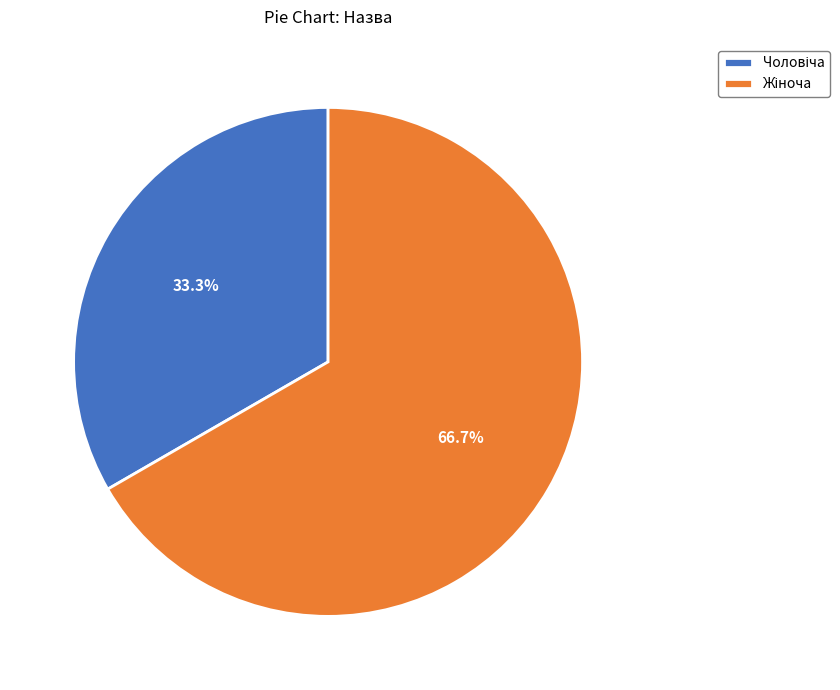

Does any single category account for the majority?

Yes